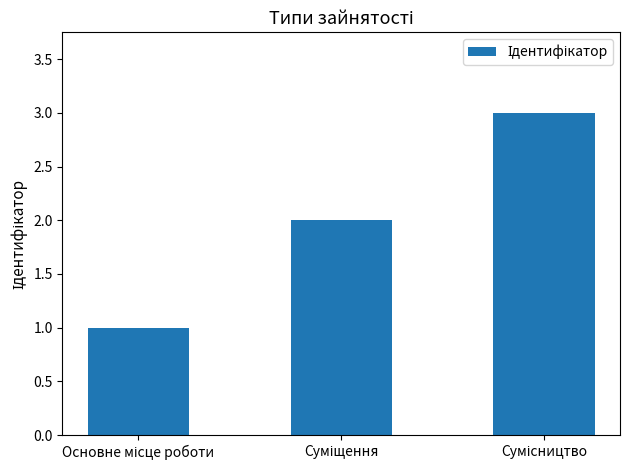

What is the maximum value shown in the chart?

3